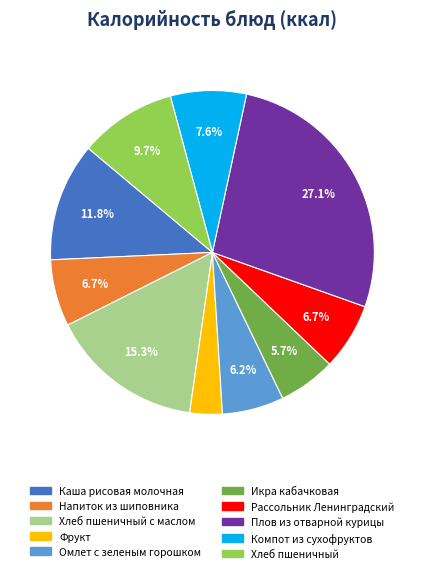

Is there a majority slice in this chart?

No